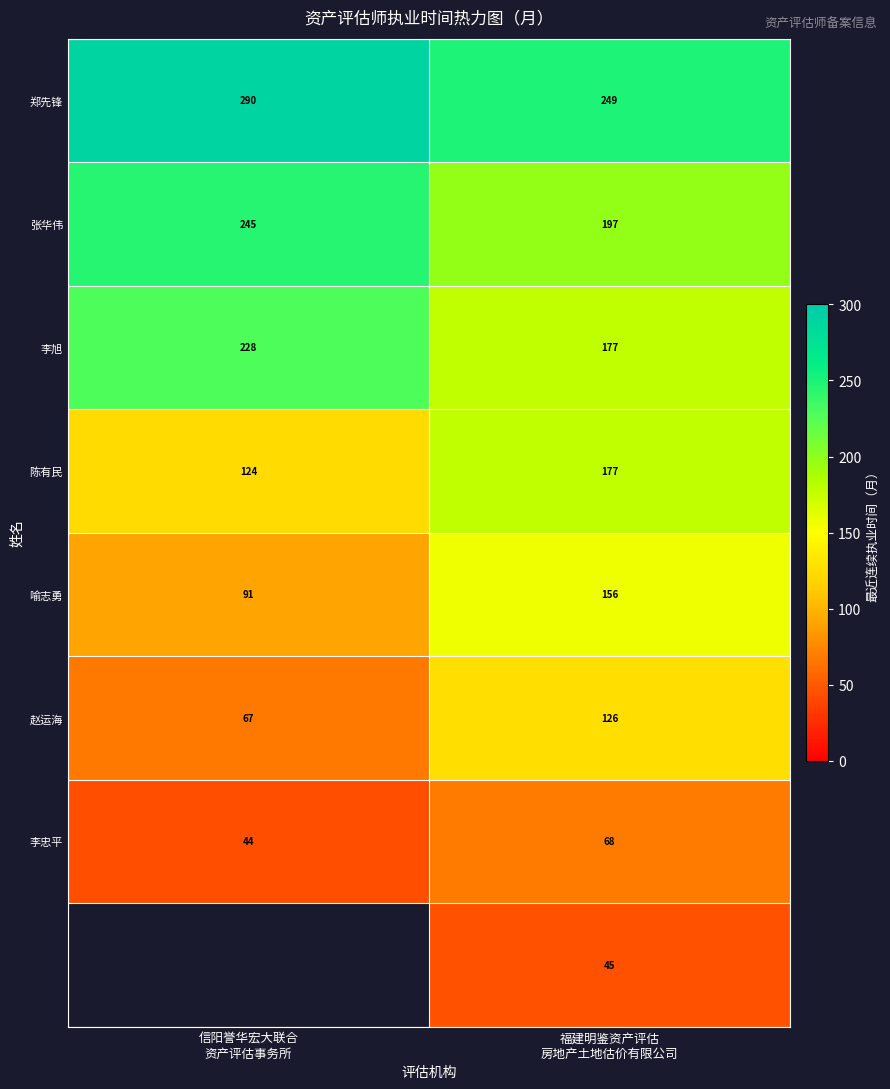

Which has a higher value, 信阳誉华宏大联合
资产评估事务所 or 福建明鉴资产评估
房地产土地估价有限公司?

信阳誉华宏大联合
资产评估事务所